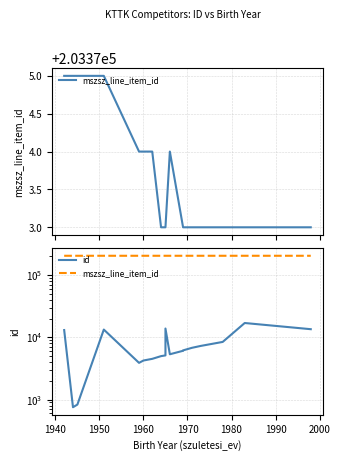

In mszsz_line_item_id, how many points are higher than both neighbors (excluding endpoints)?

1